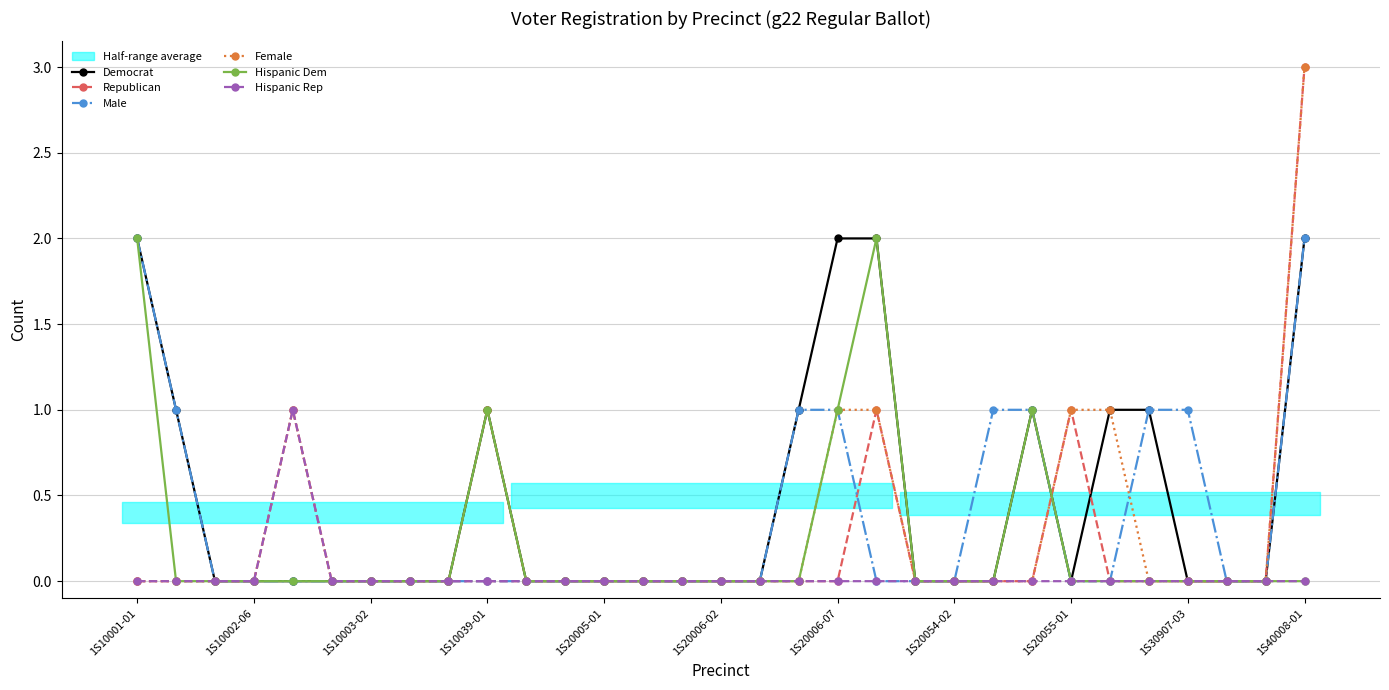

Is the value of Hispanic Rep at 1S10003-02 greater than the value of Female at 1S10039-01?

No